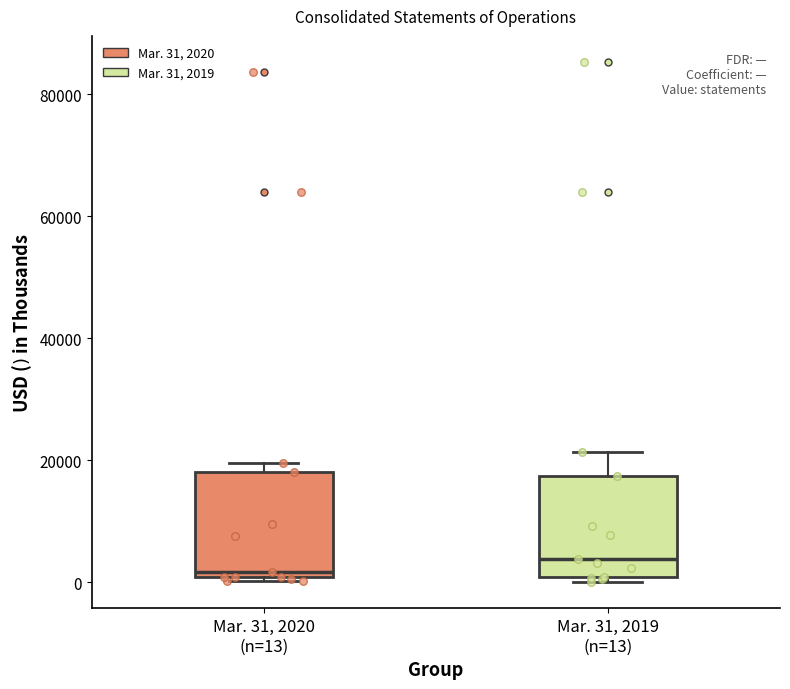

Where is the lower edge of the box for Mar. 31, 2019 (n=13) on the y-axis? The values are not printed on the chart, so give them approximately, as read against the axis.

0